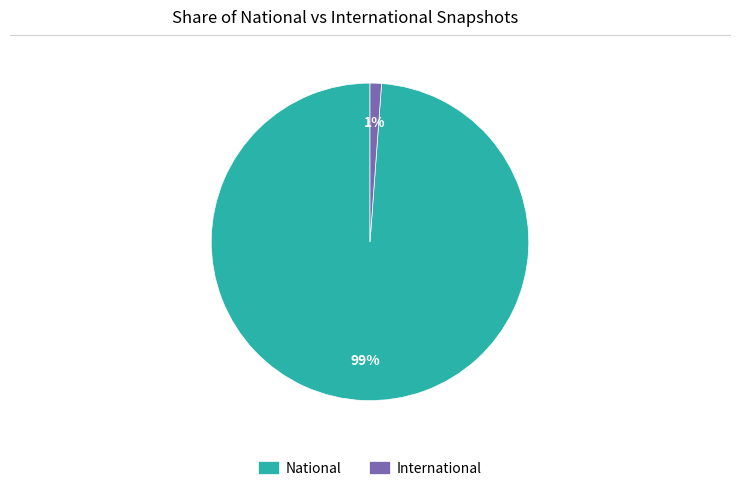

How many segments does this pie chart have?

2